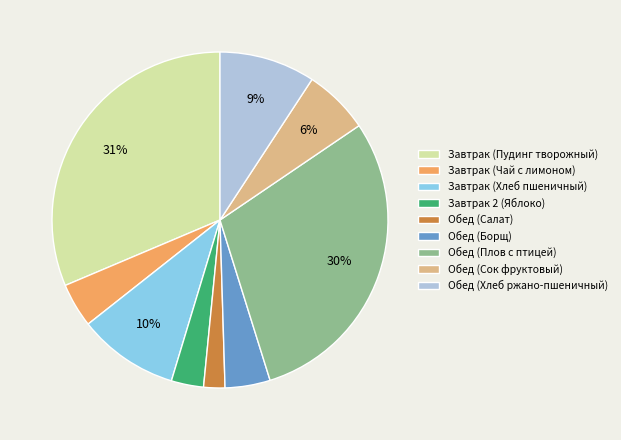

Do Завтрак (Хлеб пшеничный) and Обед (Салат) together represent more than half of the pie?

No